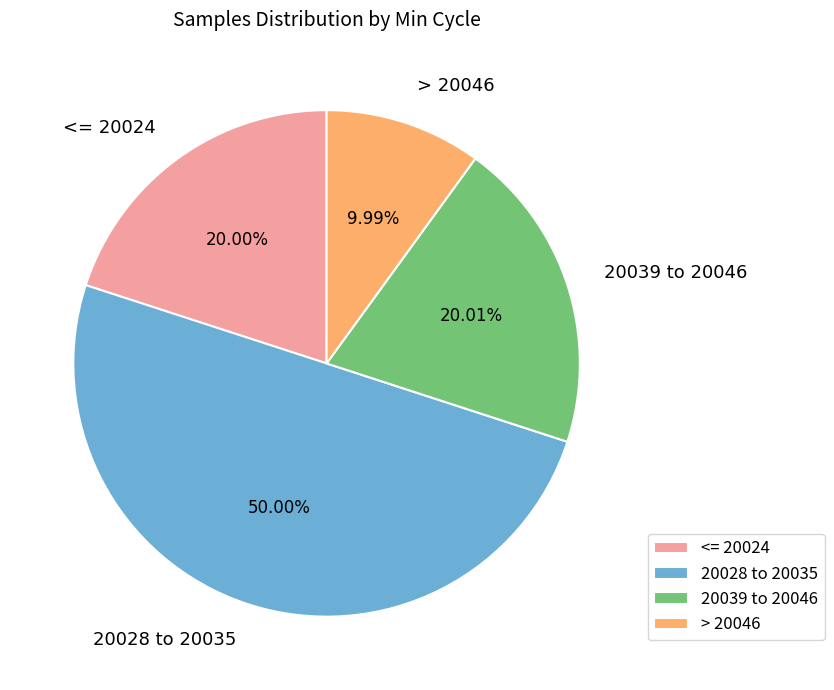

How many slices are in this pie chart?

4